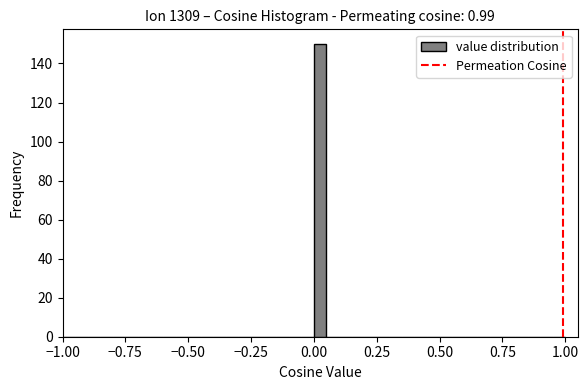

Around what value on the x-axis is the tallest bar? Give the approximate position of its centre, as read against the axis.

0.05